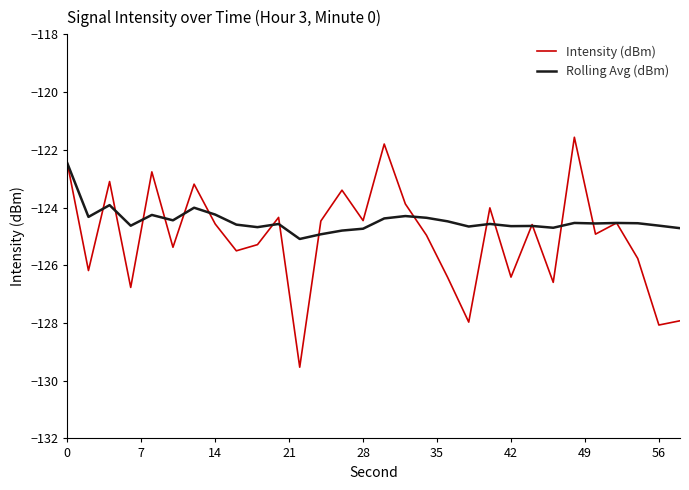

List the series in order of their overall mean, highest first.

Rolling Avg (dBm), Intensity (dBm)